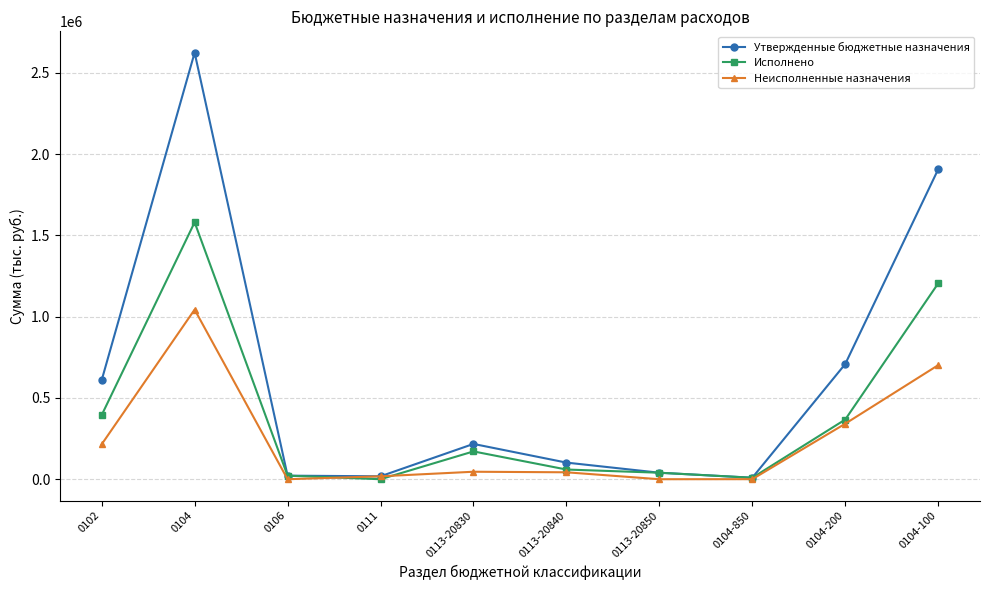

The Утвержденные бюджетные назначения series shows 9300.0 at 0104-850. True or false?

True